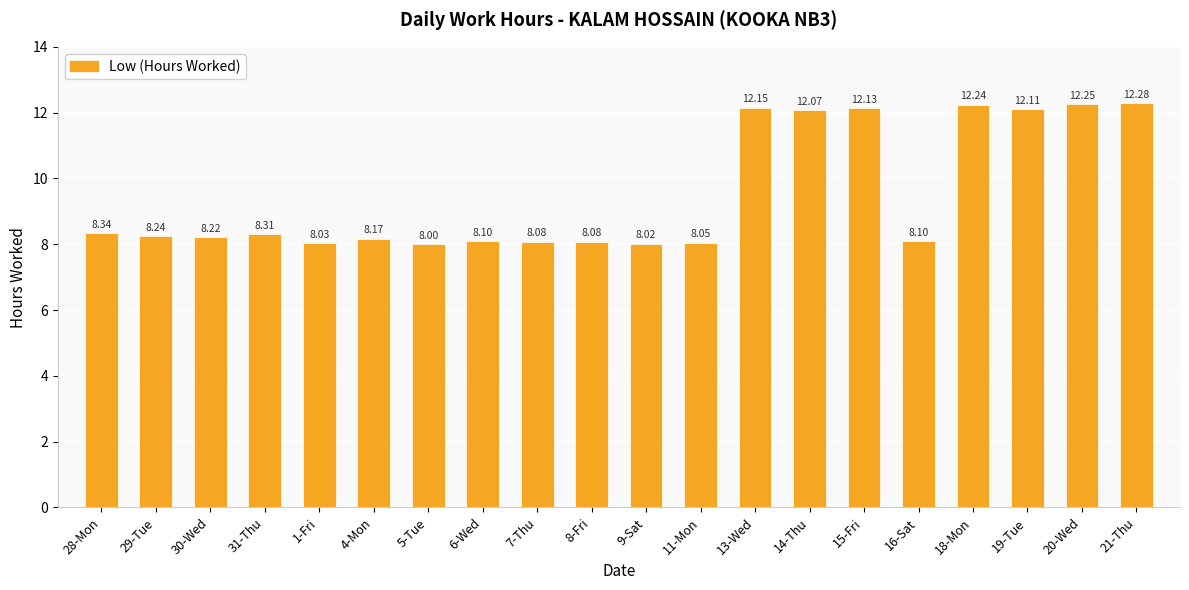

What is the smallest value displayed?

8.0